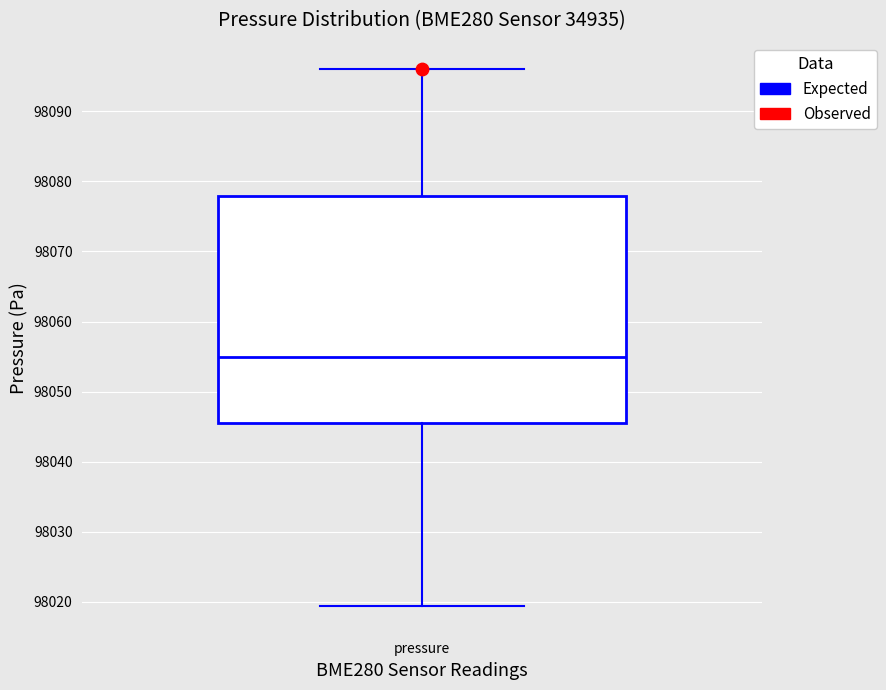

Where is the upper edge of the box for pressure on the y-axis? The values are not printed on the chart, so give them approximately, as read against the axis.

98078